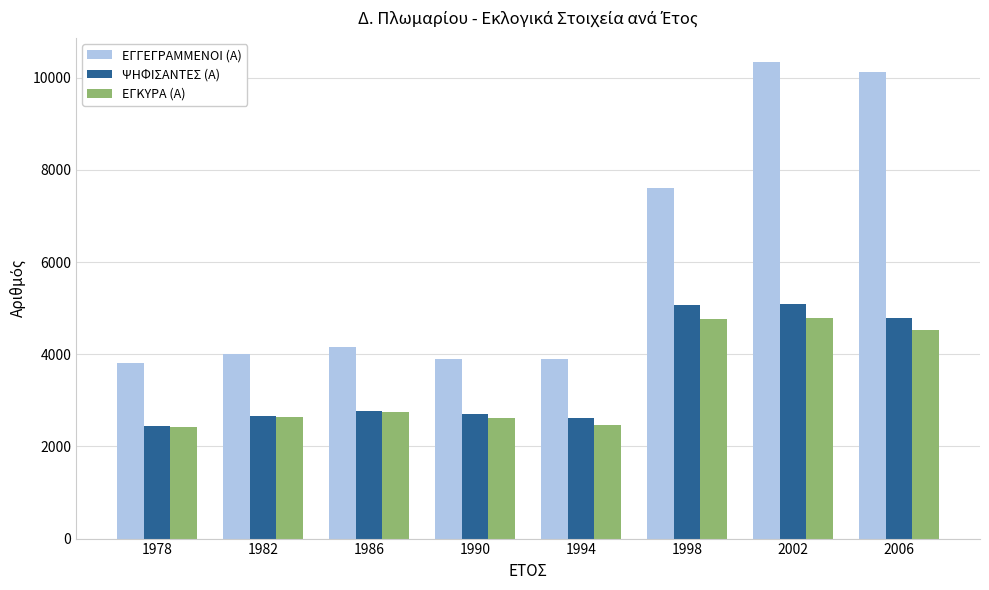

What is the difference between the maximum and second lowest values in the ΨΗΦΙΣΑΝΤΕΣ (Α) series?

2470